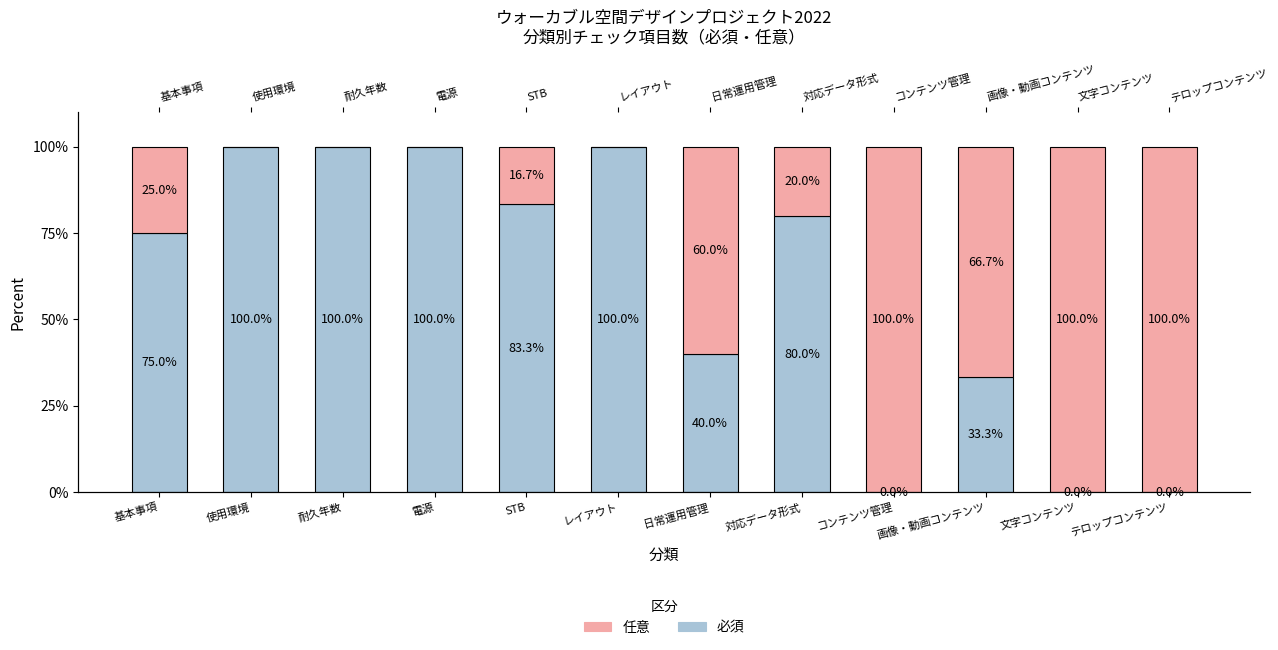

List the series in order of their overall mean, highest first.

必須, 任意